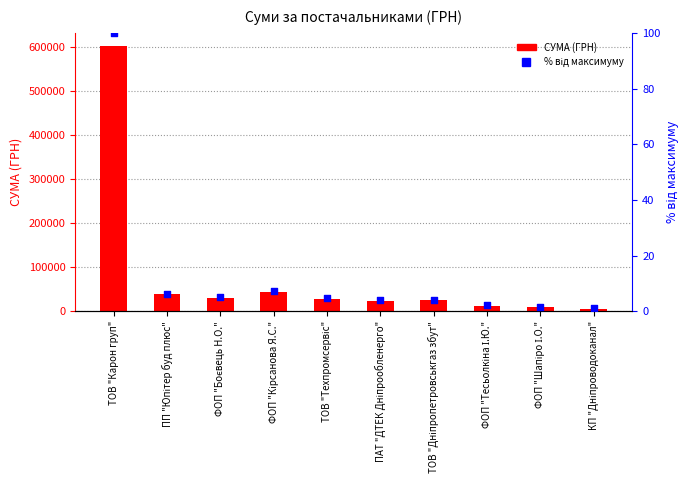

At which category is the sum across all series the highest?

ТОВ "Карон груп"